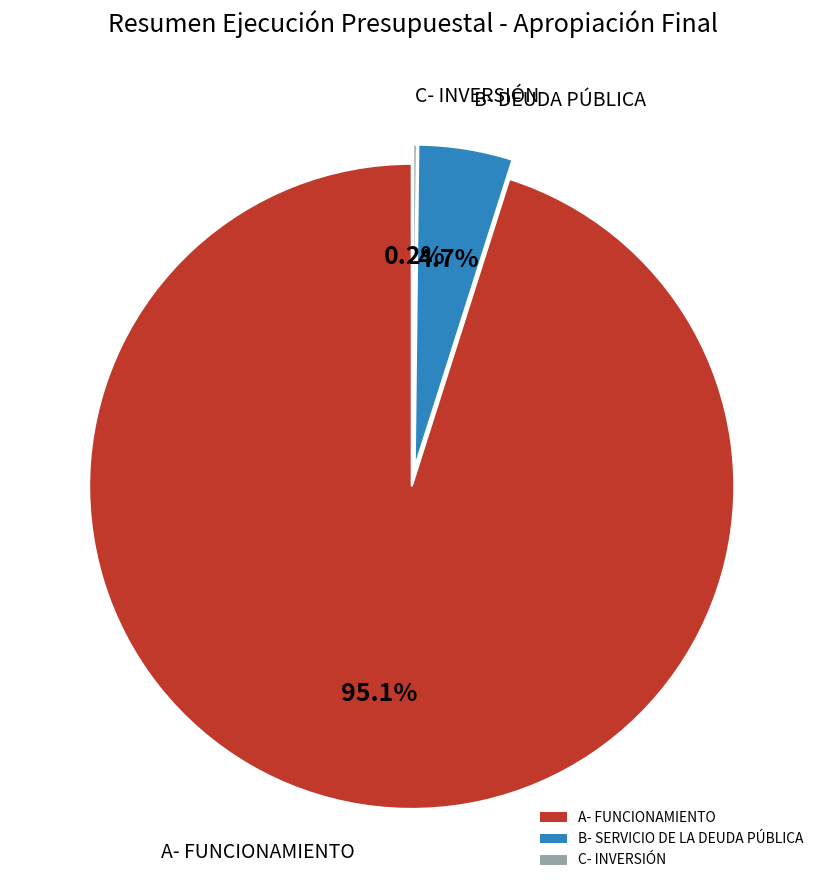

Which slice is the smallest?

C- INVERSIÓN